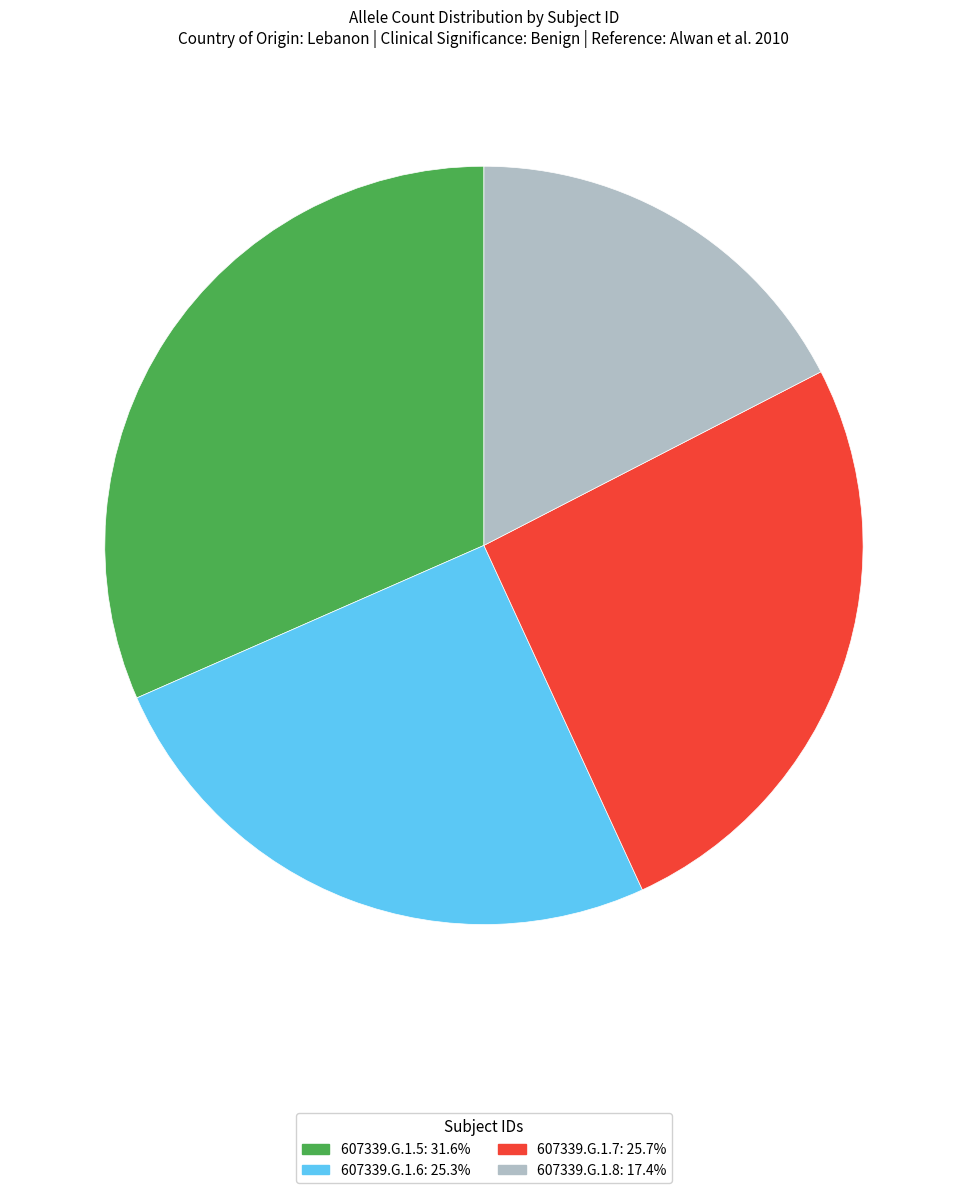

Count the number of slices in the pie.

4